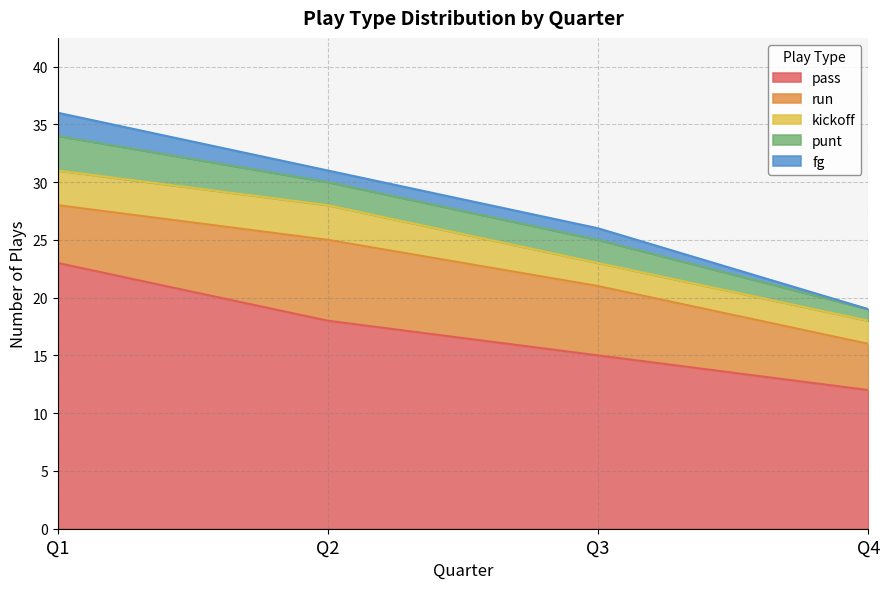

Which series changed the most between Q1 and Q3?

pass